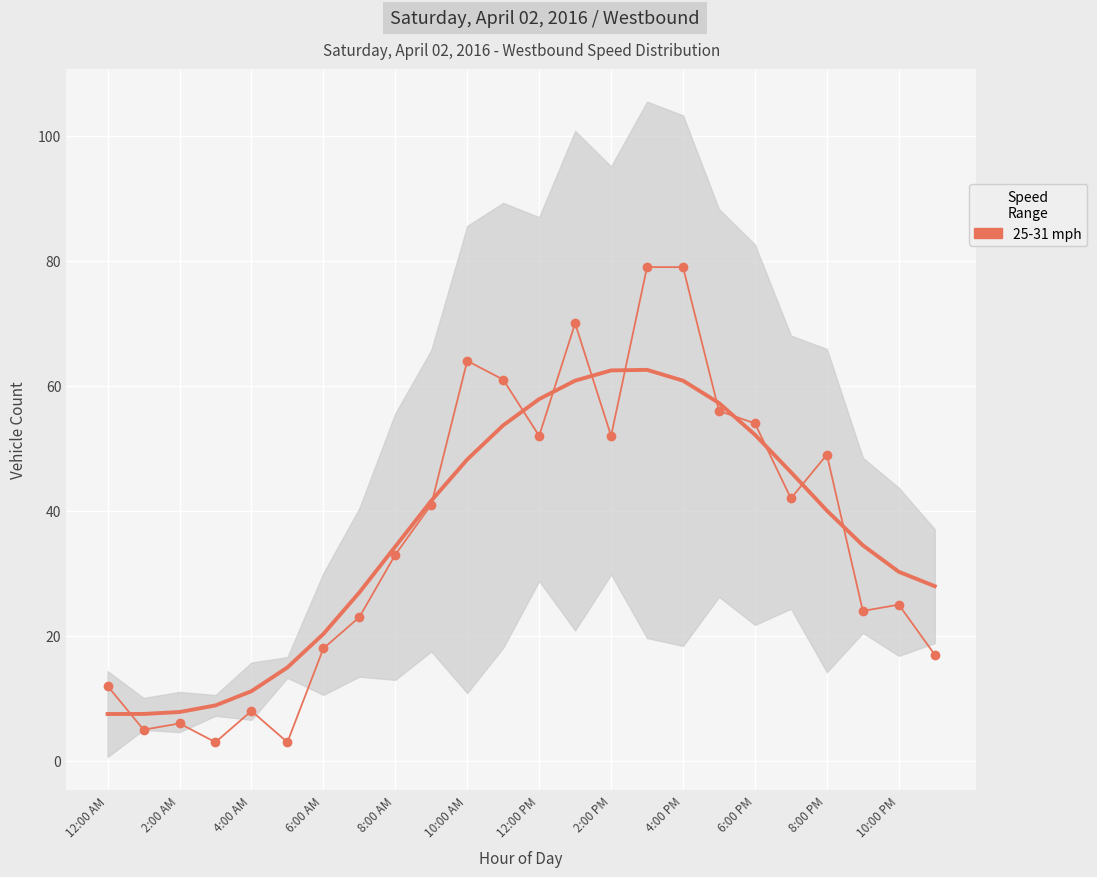

What is the label of the 19th point from the left?

6:00 PM